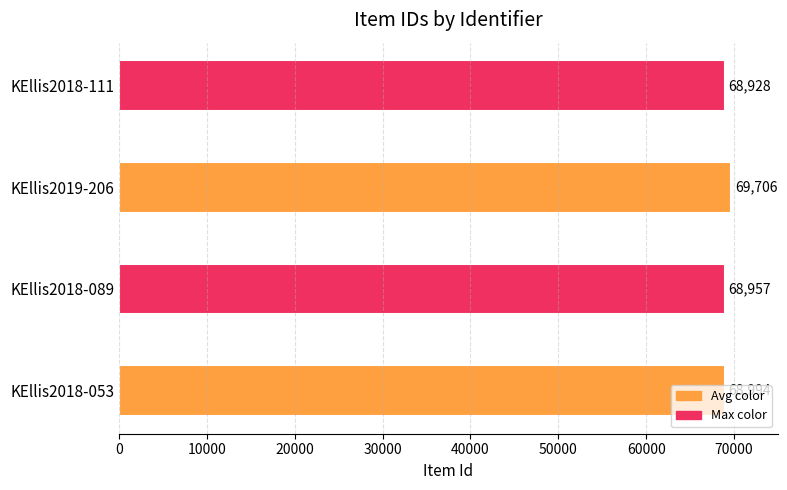

Which label corresponds to the largest value in the chart?

KEllis2019-206